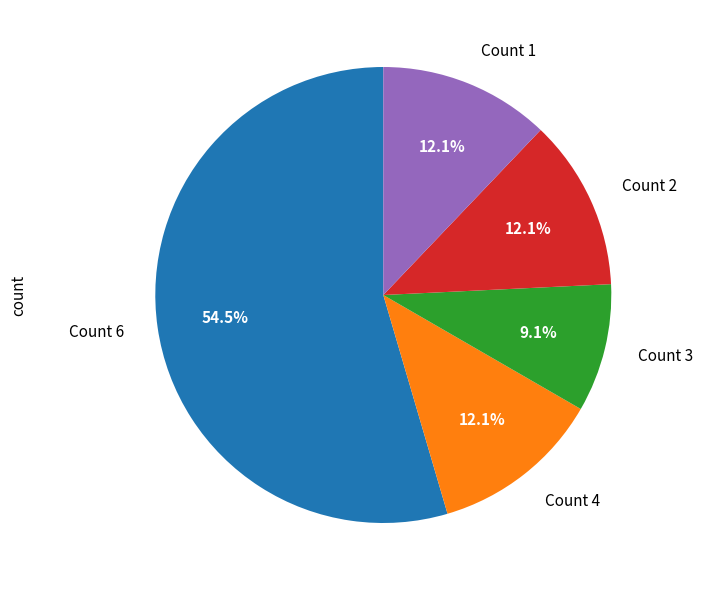

To the nearest percent, what is the average slice percentage?

20%